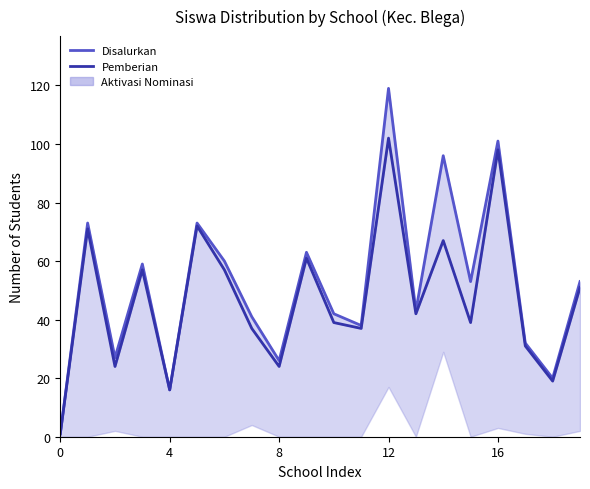

Reading right to left, what are all the values shown in this chart?

Disalurkan (Siswa): 53	20	32	101	53	96	43	119	38	42	63	26	41	60	73	16	59	27	73	1
Pemberian (Siswa) line: 51	19	31	98	39	67	42	102	37	39	61	24	37	57	72	16	57	24	71	1